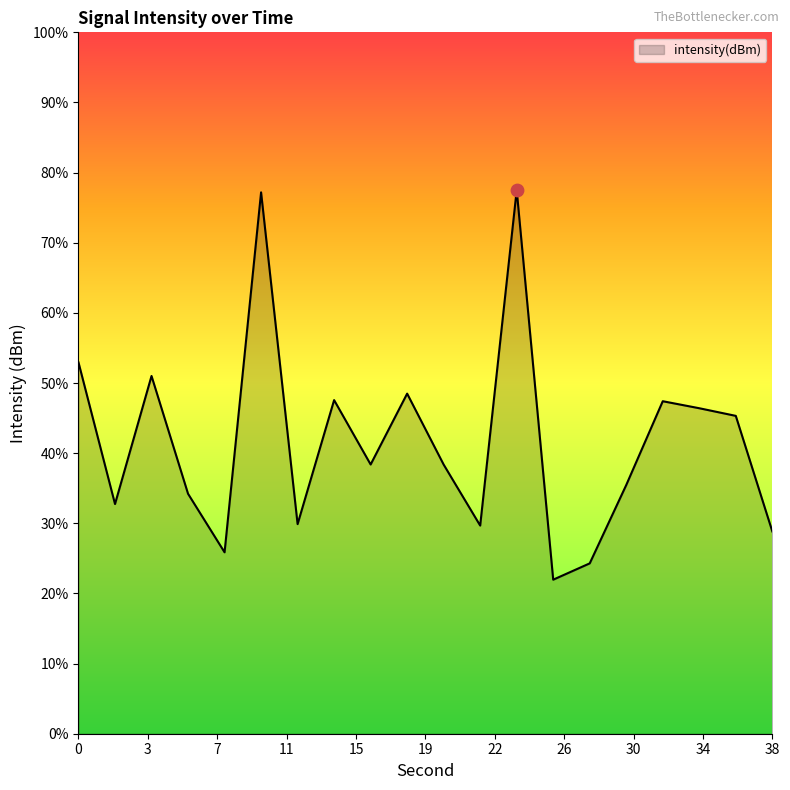

Between 28 and 22, which is larger?

22